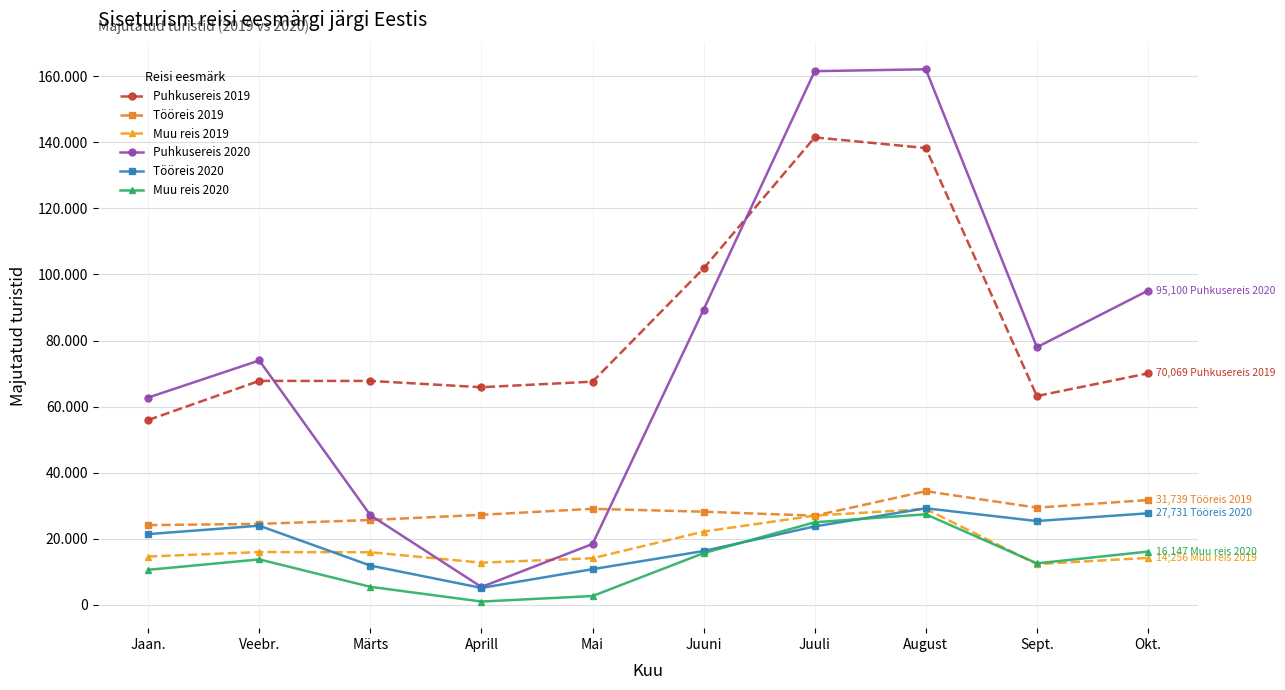

Reading left to right, extract all data points from this chart.

Puhkusereis 2019: Jaan.=55946	Veebr.=67788	Märts=67775	Aprill=65874	Mai=67553	Juuni=101825	Juuli=141450	August=138227	Sept.=63203	Okt.=70069
Tööreis 2019: Jaan.=24156	Veebr.=24531	Märts=25696	Aprill=27272	Mai=29088	Juuni=28211	Juuli=27011	August=34414	Sept.=29443	Okt.=31739
Muu reis 2019: Jaan.=14655	Veebr.=16003	Märts=15949	Aprill=12794	Mai=14139	Juuni=22201	Juuli=27025	August=29043	Sept.=12356	Okt.=14256
Puhkusereis 2020: Jaan.=62742	Veebr.=73971	Märts=27162	Aprill=5438	Mai=18449	Juuni=89367	Juuli=161483	August=162054	Sept.=77967	Okt.=95100
Tööreis 2020: Jaan.=21433	Veebr.=23979	Märts=11917	Aprill=5157	Mai=10827	Juuni=16319	Juuli=23767	August=29248	Sept.=25388	Okt.=27731
Muu reis 2020: Jaan.=10634	Veebr.=13784	Märts=5487	Aprill=1032	Mai=2701	Juuni=15679	Juuli=25011	August=27439	Sept.=12590	Okt.=16147